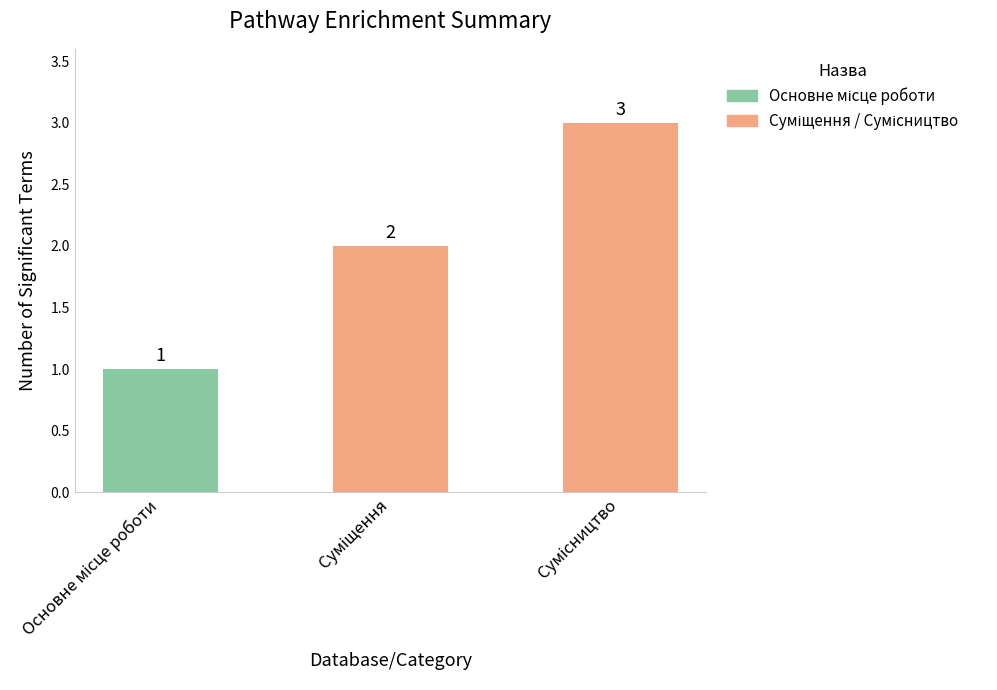

Count the values in the range 1 to 3.

3